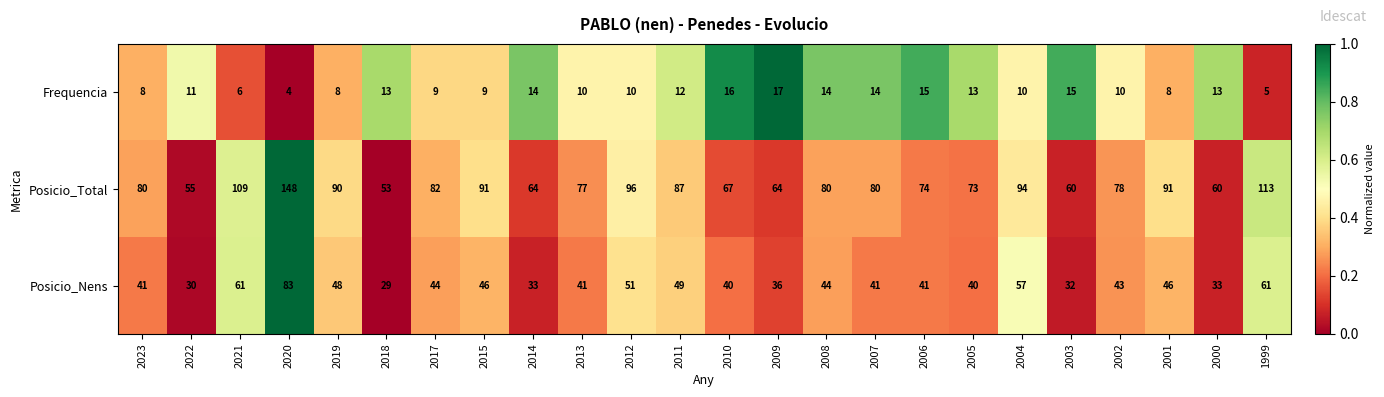

Rank the series by their maximum value, from lowest to highest.

Frequencia, Posicio_Nens, Posicio_Total